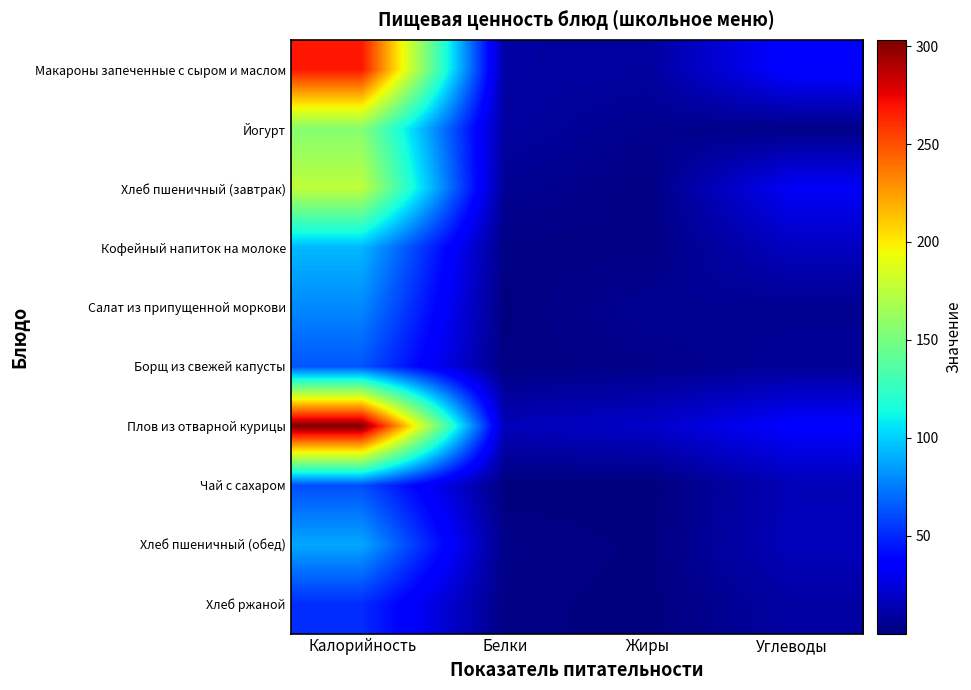

Reading left to right, what are all the values shown in this chart?

Макароны запеченные с сыром и маслом: Калорийность=268.0	Белки=9.8	Жиры=8.6	Углеводы=37.6
Йогурт: Калорийность=155.0	Белки=9.0	Жиры=4.5	Углеводы=2.5
Хлеб пшеничный (завтрак): Калорийность=176.0	Белки=5.8	Жиры=1.6	Углеводы=32.6
Кофейный напиток на молоке: Калорийность=92.8	Белки=1.9	Жиры=1.6	Углеводы=17.4
Салат из припущенной моркови: Калорийность=79.0	Белки=0.9	Жиры=6.0	Углеводы=5.2
Борщ из свежей капусты: Калорийность=63.7	Белки=1.4	Жиры=3.2	Углеводы=7.1
Плов из отварной курицы: Калорийность=303.2	Белки=15.7	Жиры=19.9	Углеводы=35.4
Чай с сахаром: Калорийность=61.4	Белки=0.2	Жиры=0.1	Углеводы=15.0
Хлеб пшеничный (обед): Калорийность=88.0	Белки=2.9	Жиры=0.8	Углеводы=16.3
Хлеб ржаной: Калорийность=51.2	Белки=2.0	Жиры=0.4	Углеводы=10.0